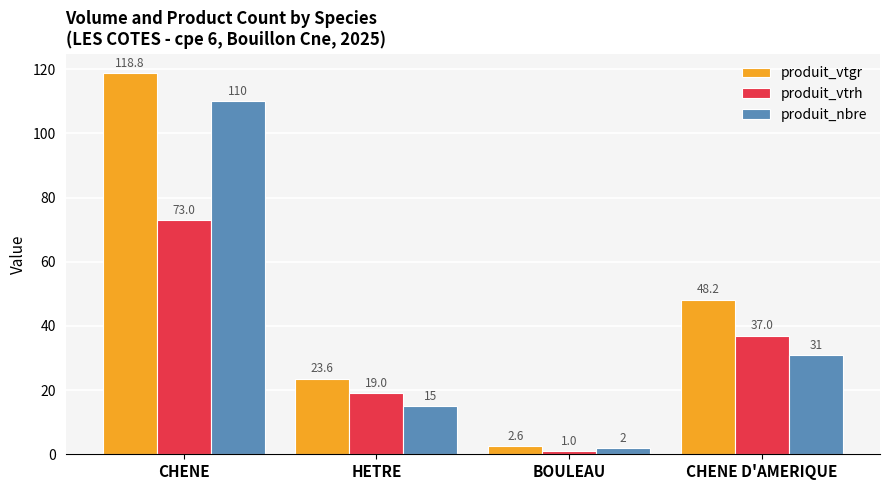

Is it true that produit_vtrh equals 1.0 at BOULEAU?

True